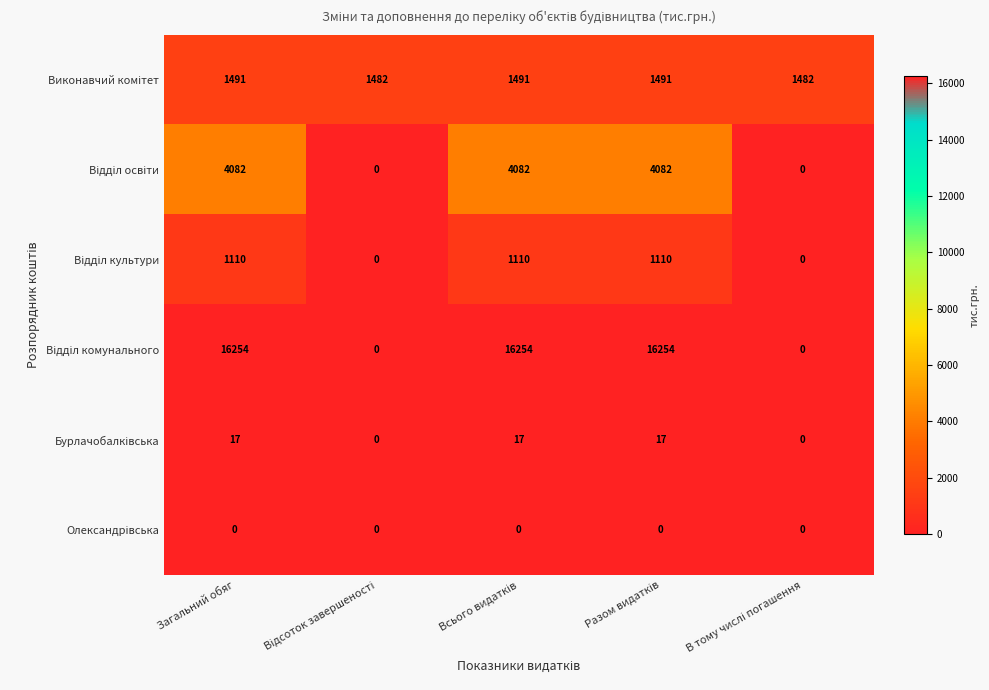

What is the spread (max minus min) of values at Загальний обяг?

16254